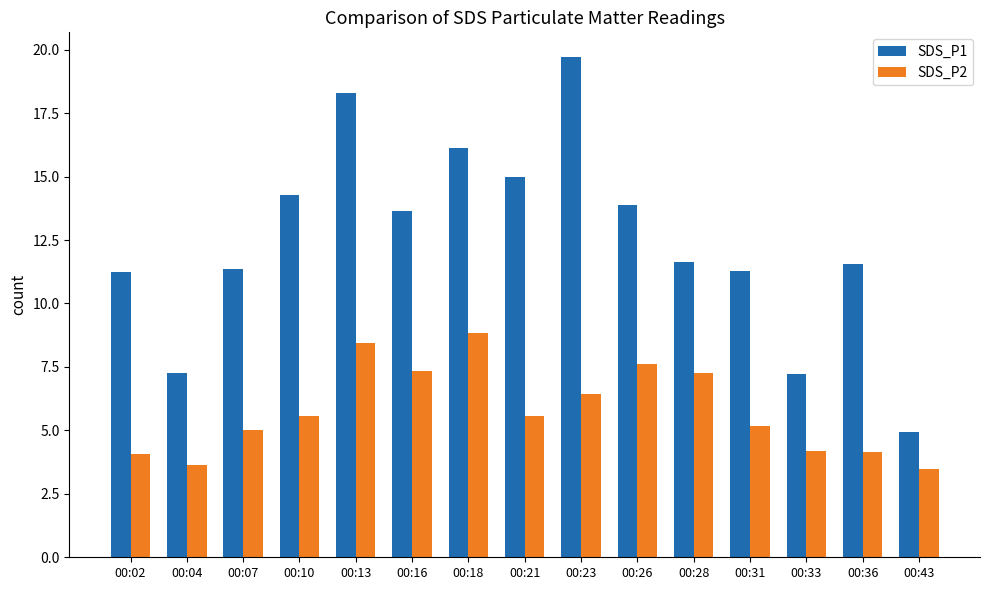

Does the chart contain any negative values?

No